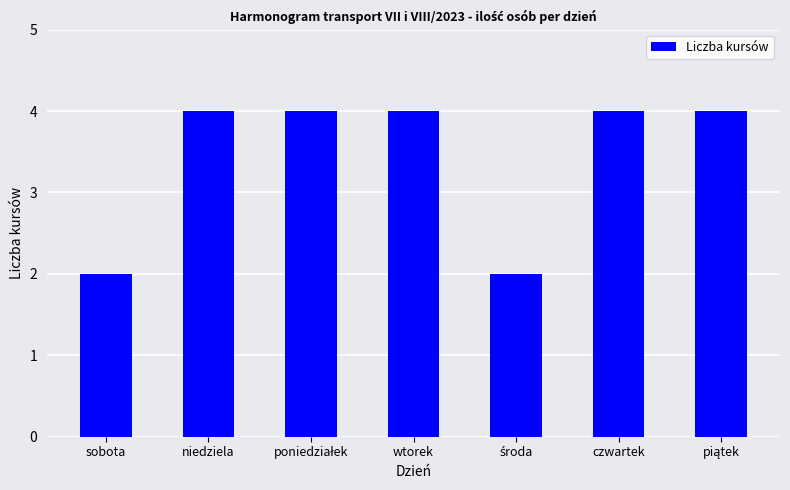

Approximately how many times larger is the value at wtorek compared to sobota?

2.0